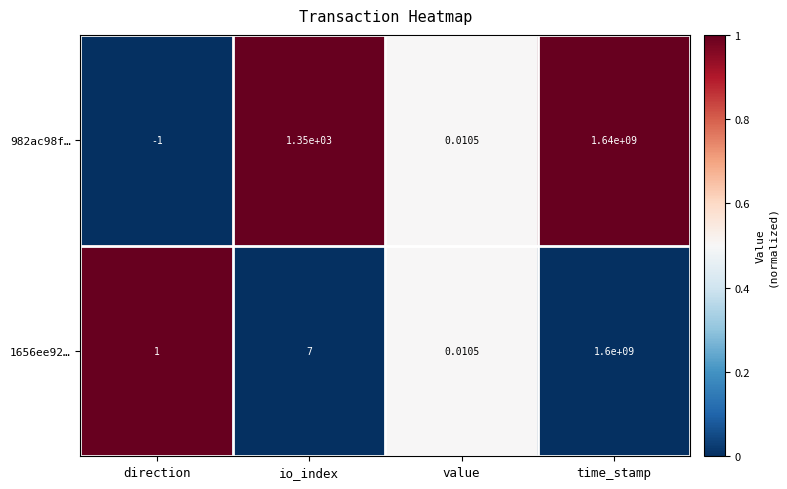

At which category does the chart reach its peak across all series?

time_stamp